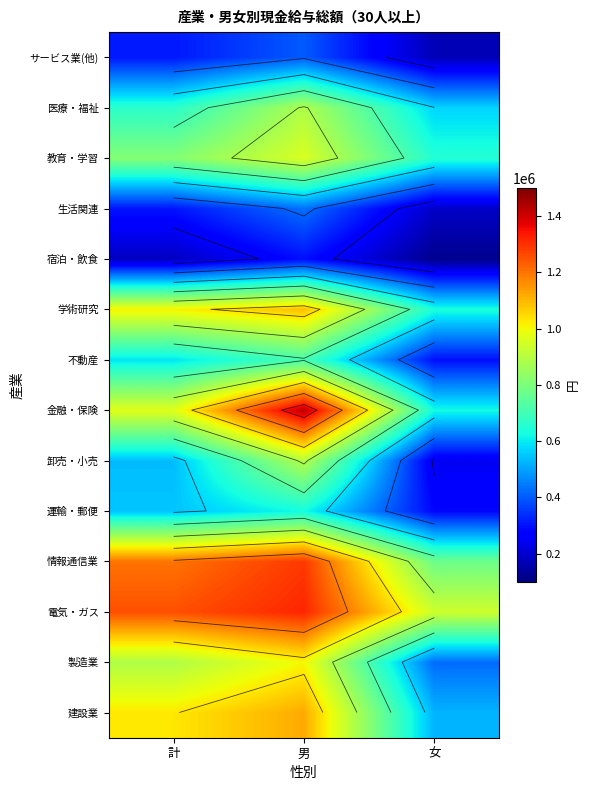

The value of 金融・保険 at 計 is 1533728. True or false?

False